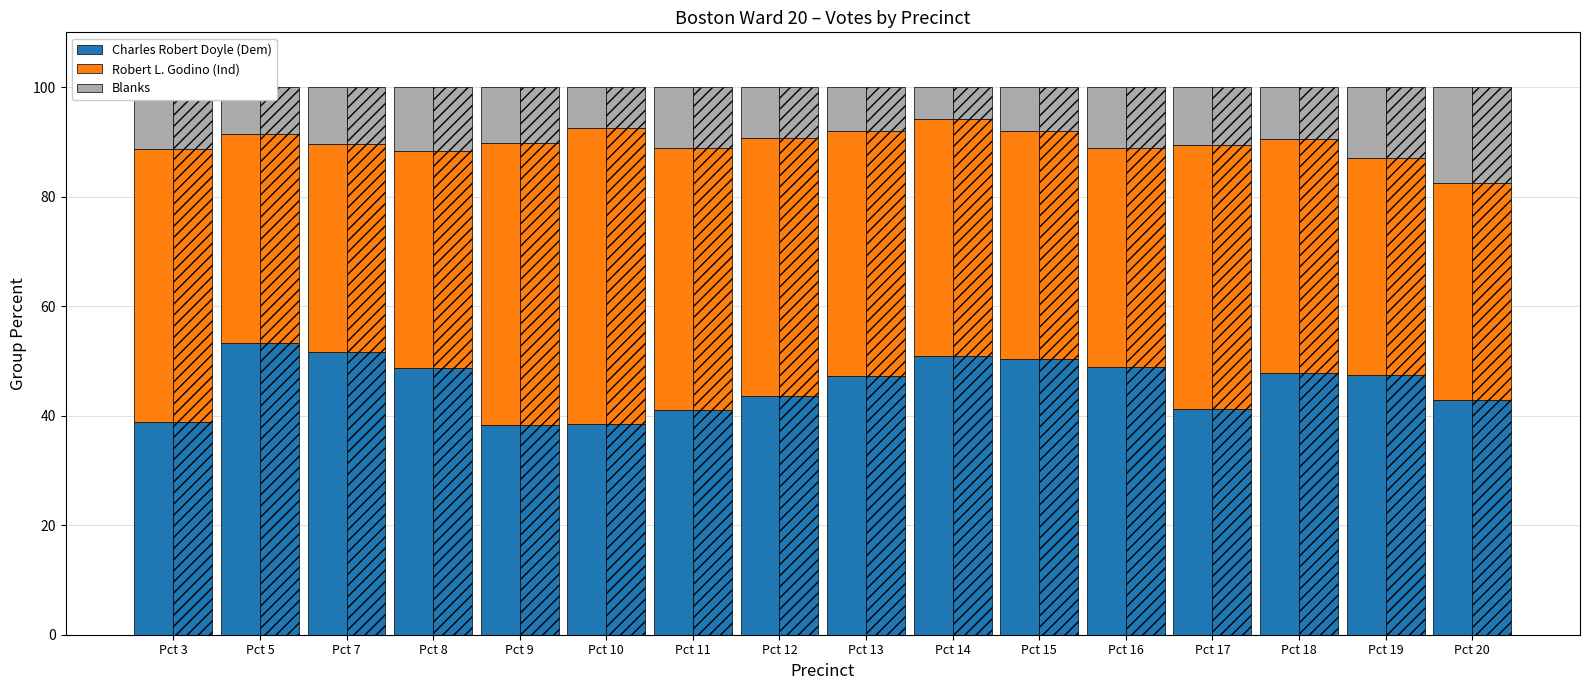

Is the value of Charles Robert Doyle (Dem) at Pct 7 greater than the value of Blanks at Pct 16?

Yes